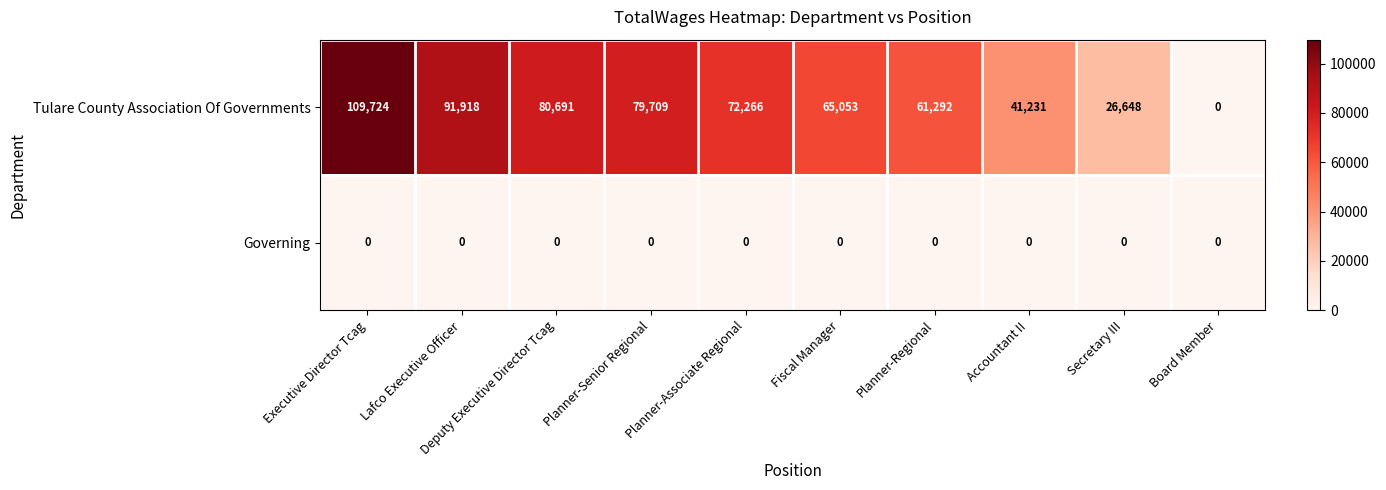

What is the difference between the highest and lowest values at Planner-Senior Regional?

79709